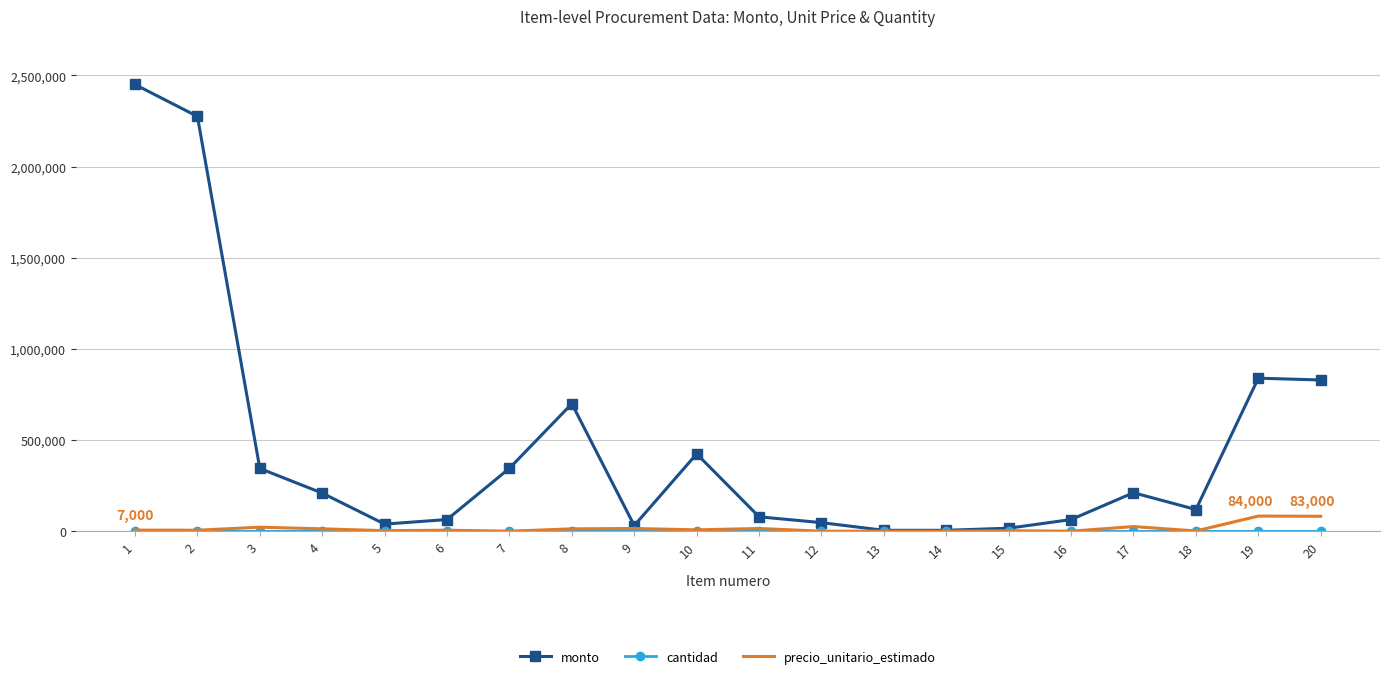

Which series has the largest range (max minus min)?

monto